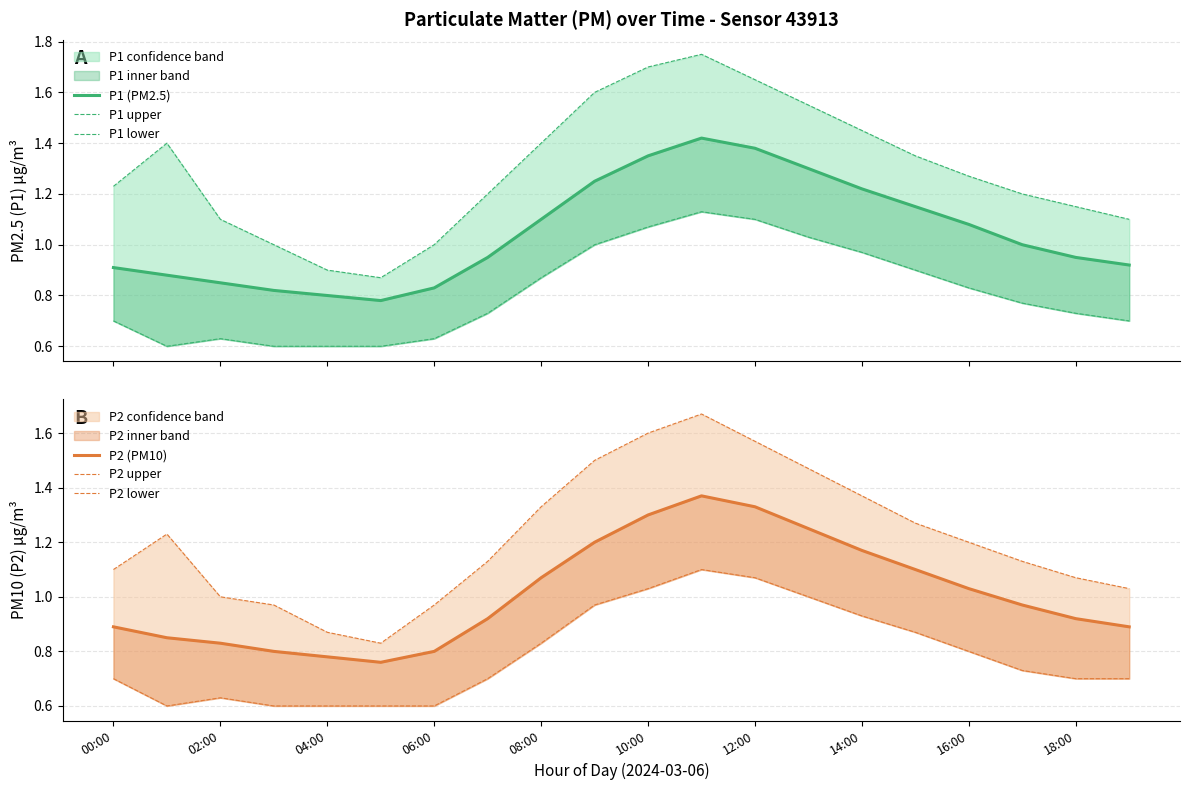

True or false: P2 (PM10) and P1 upper intersect in this chart.

False